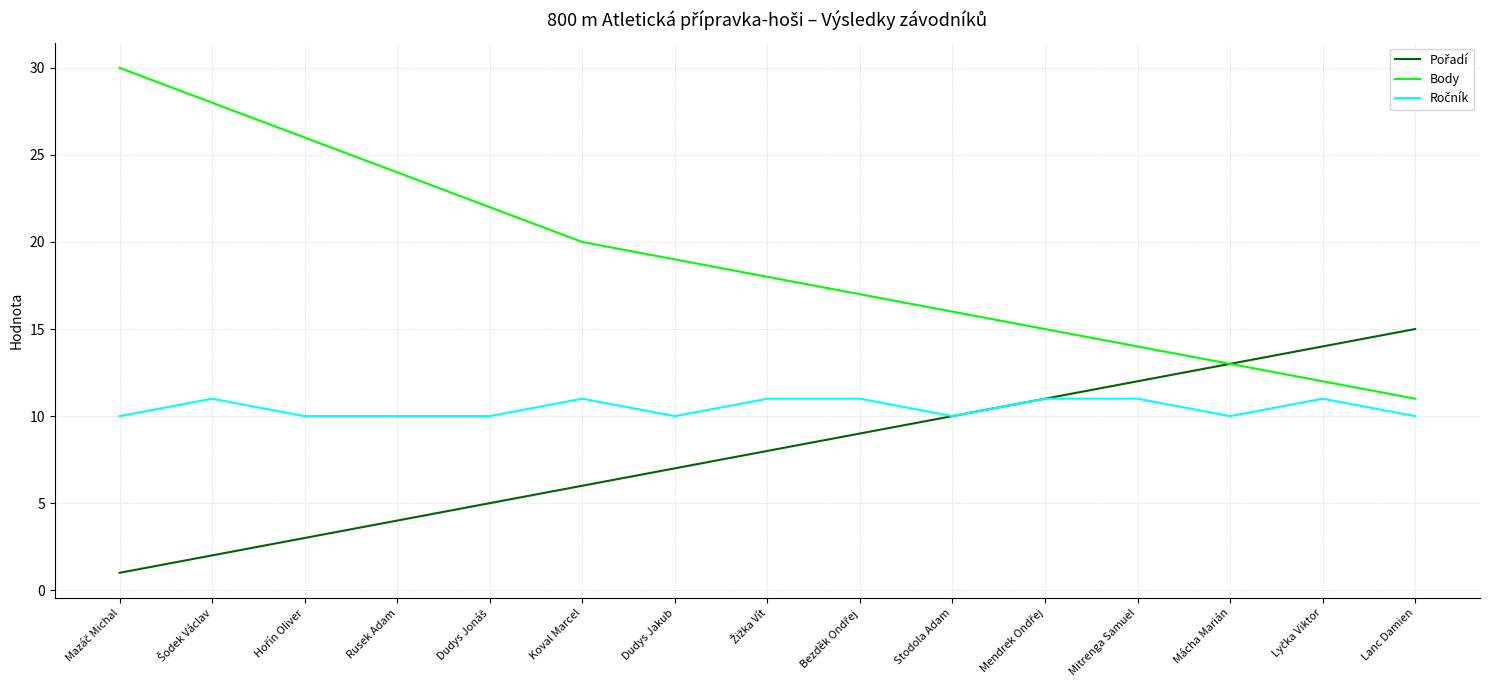

Which series has the largest range (max minus min)?

Body